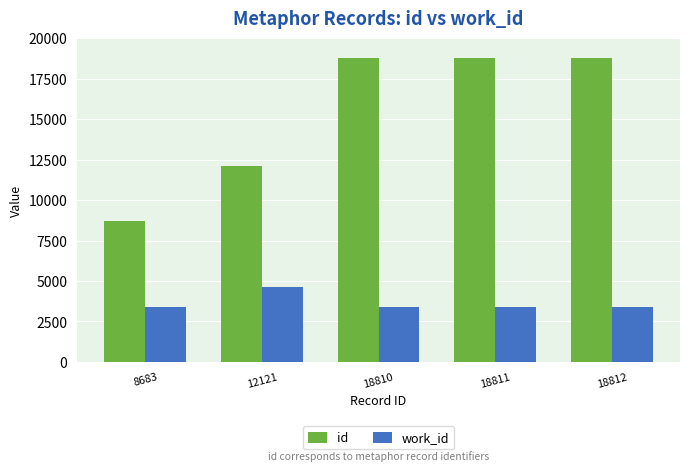

What is the difference between the maximum and minimum values in the work_id series?

1207